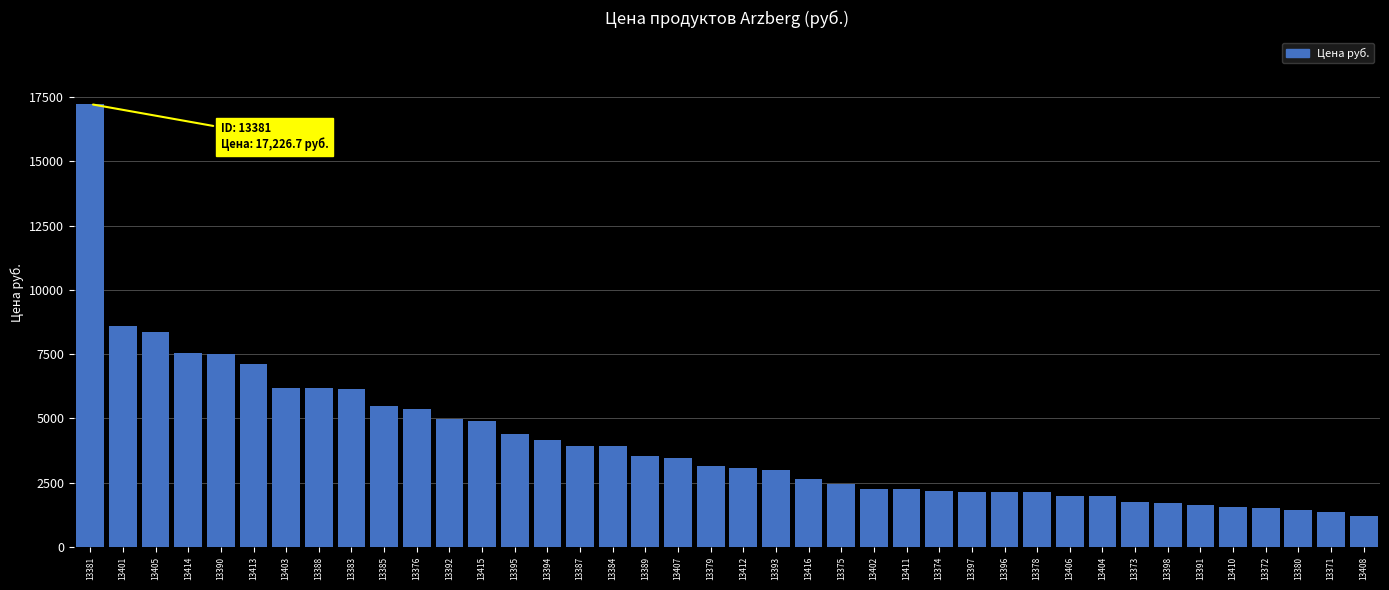

What is the difference between the second highest and minimum values?

7416.0